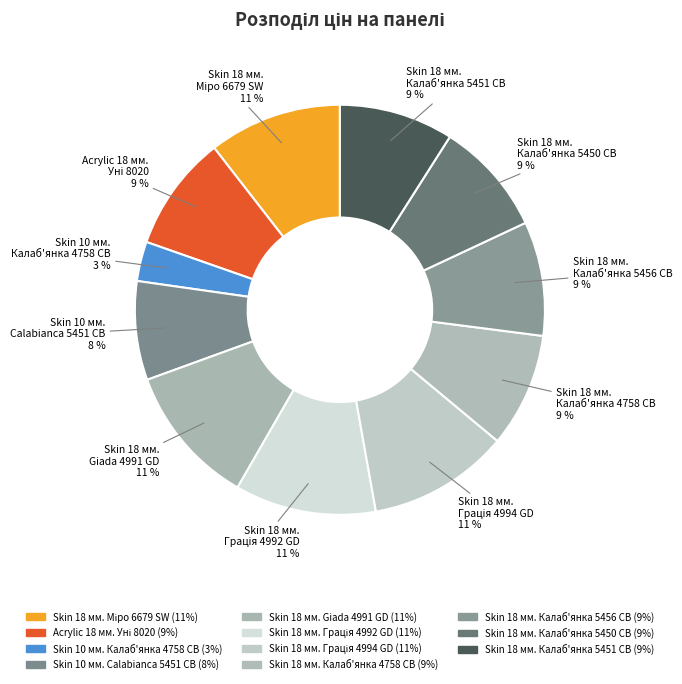

Is there a majority slice in this chart?

No